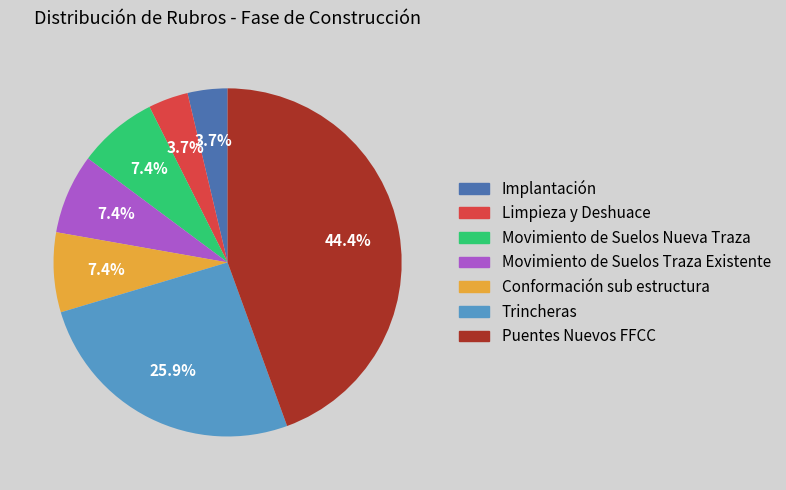

How many segments does this pie chart have?

7